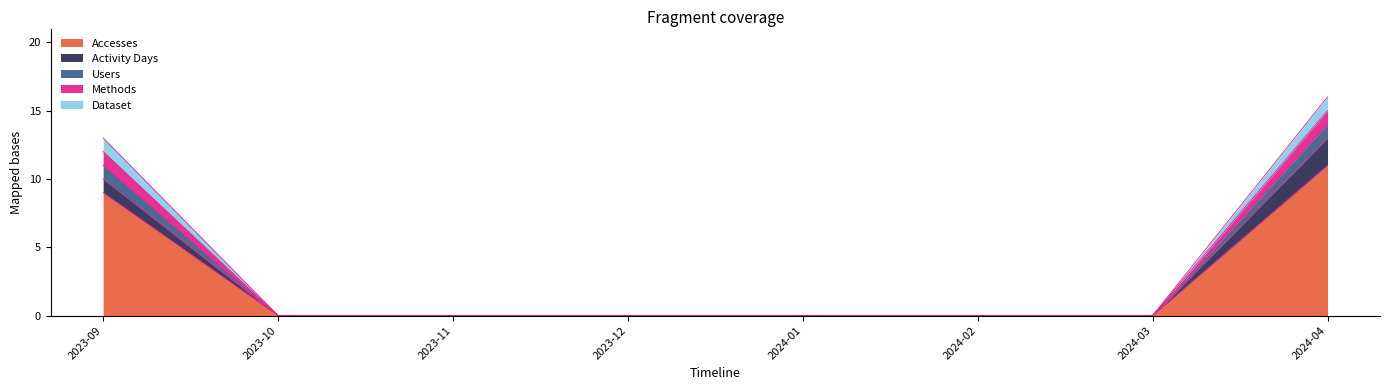

Does the chart have visible grid lines?

No